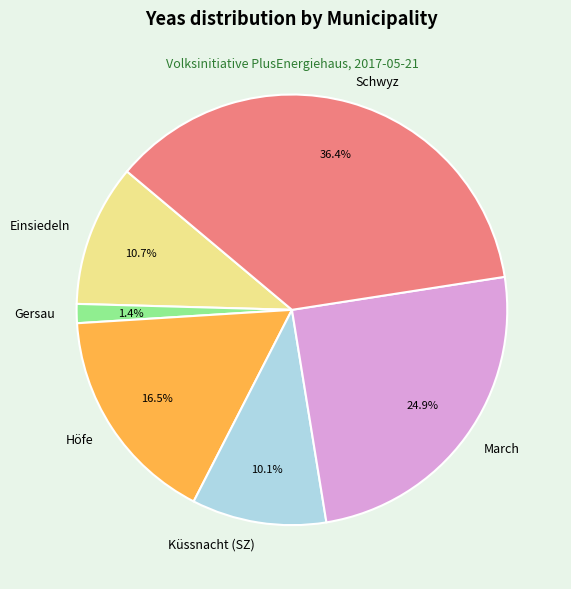

What is the ratio of the value at Schwyz to the value at Küssnacht (SZ)?

3.6